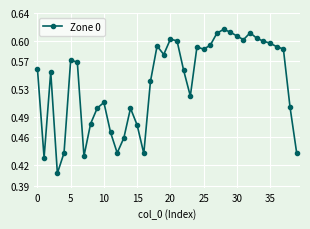

How many values are between 0 and 1?

40